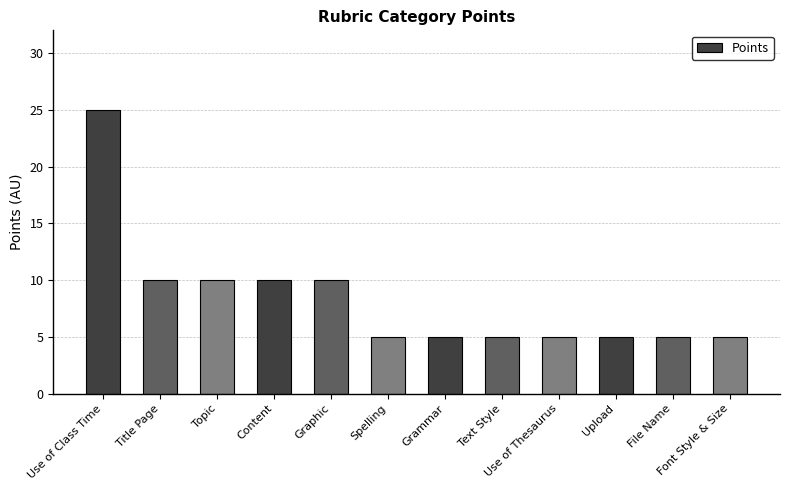

What is the maximum value shown in the chart?

25